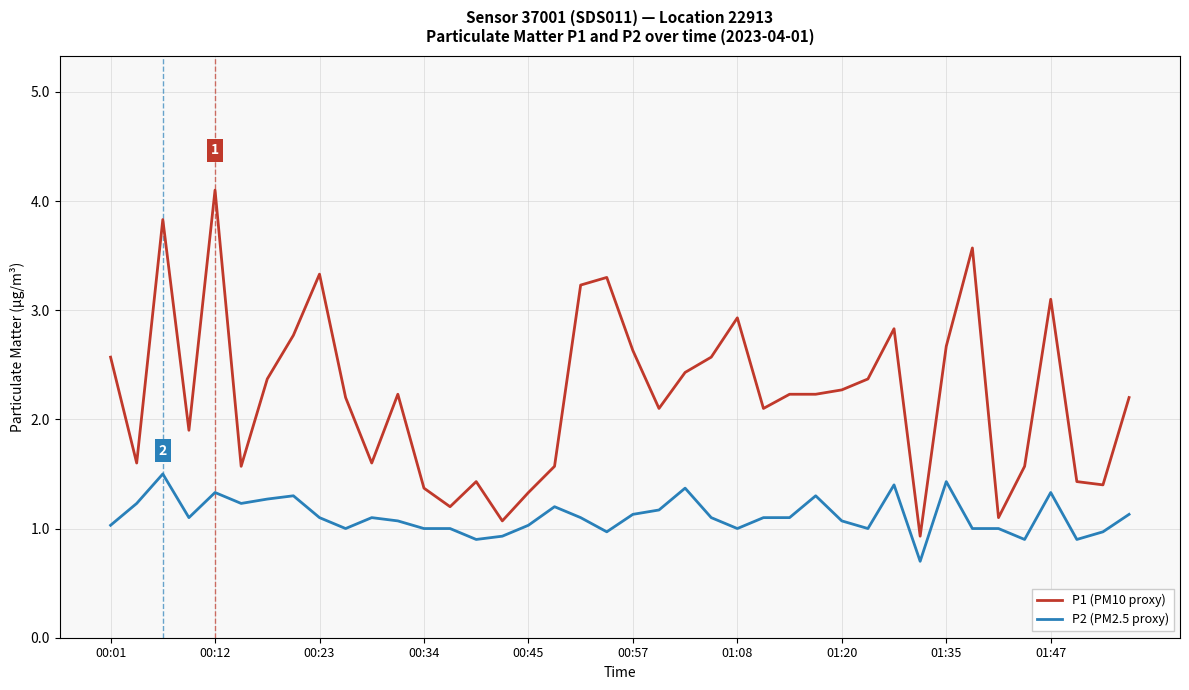

Which series has the largest total across all categories?

P1 (PM10 proxy)